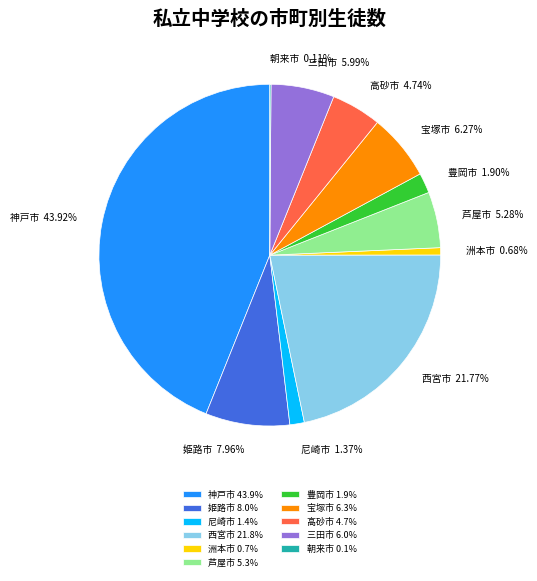

Which category has the biggest portion of the pie?

神戸市